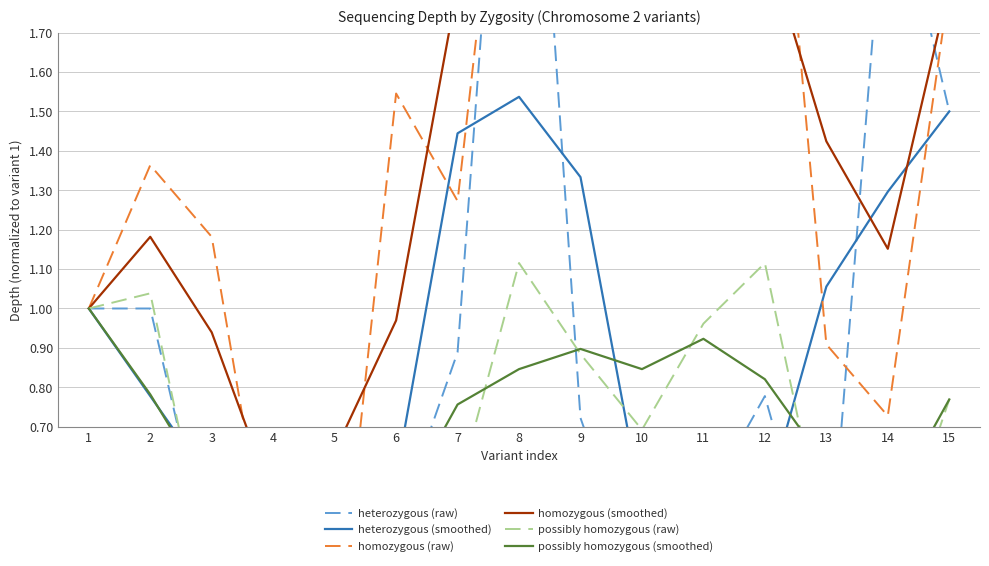

Which series has the largest range (max minus min)?

heterozygous (raw)